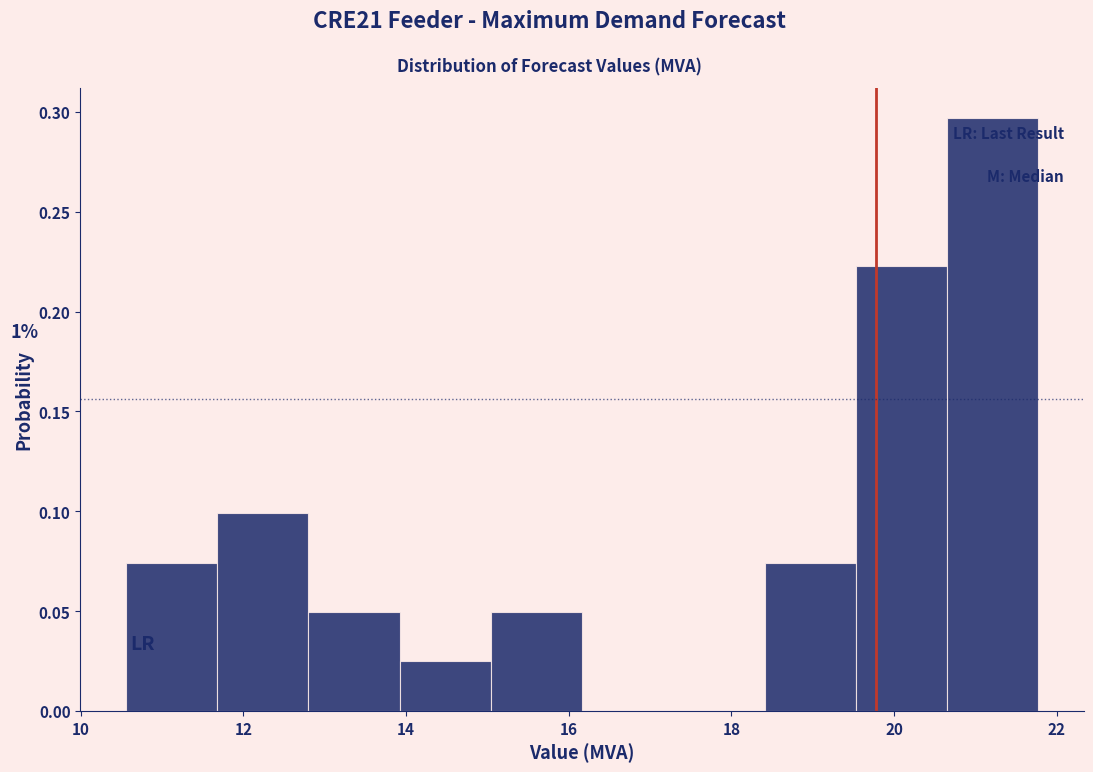

Over which range of the x-axis is the bar tallest?

20.6 to 21.8